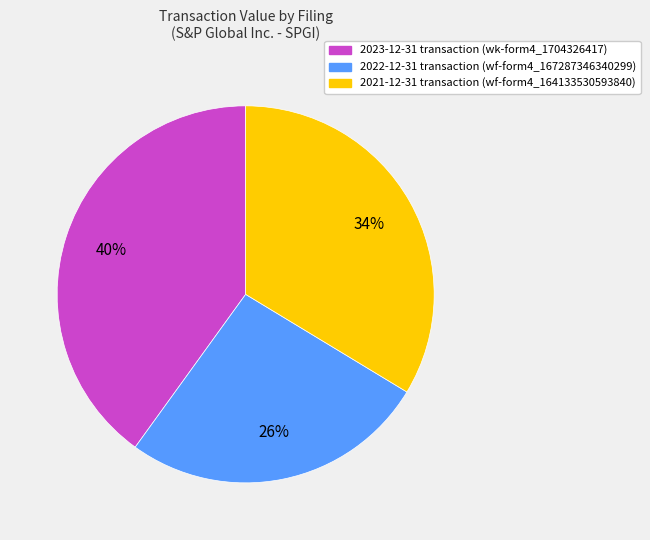

Which slice is the largest?

2023-12-31 transaction (wk-form4_1704326417)